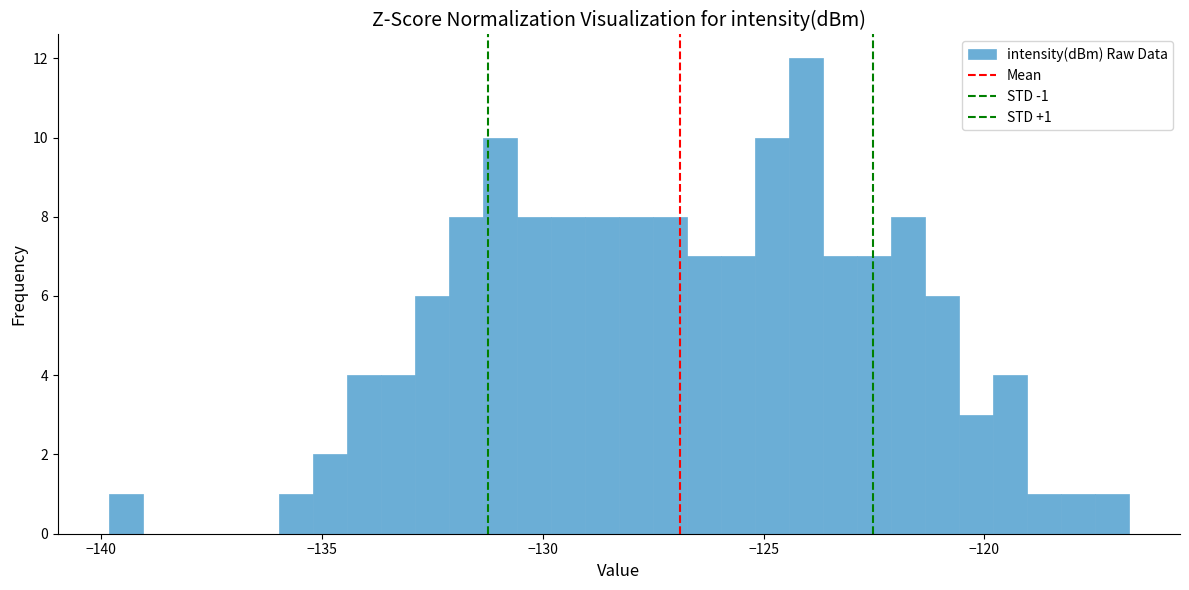

Around what value on the x-axis is the tallest bar? Give the approximate position of its centre, as read against the axis.

-124.0